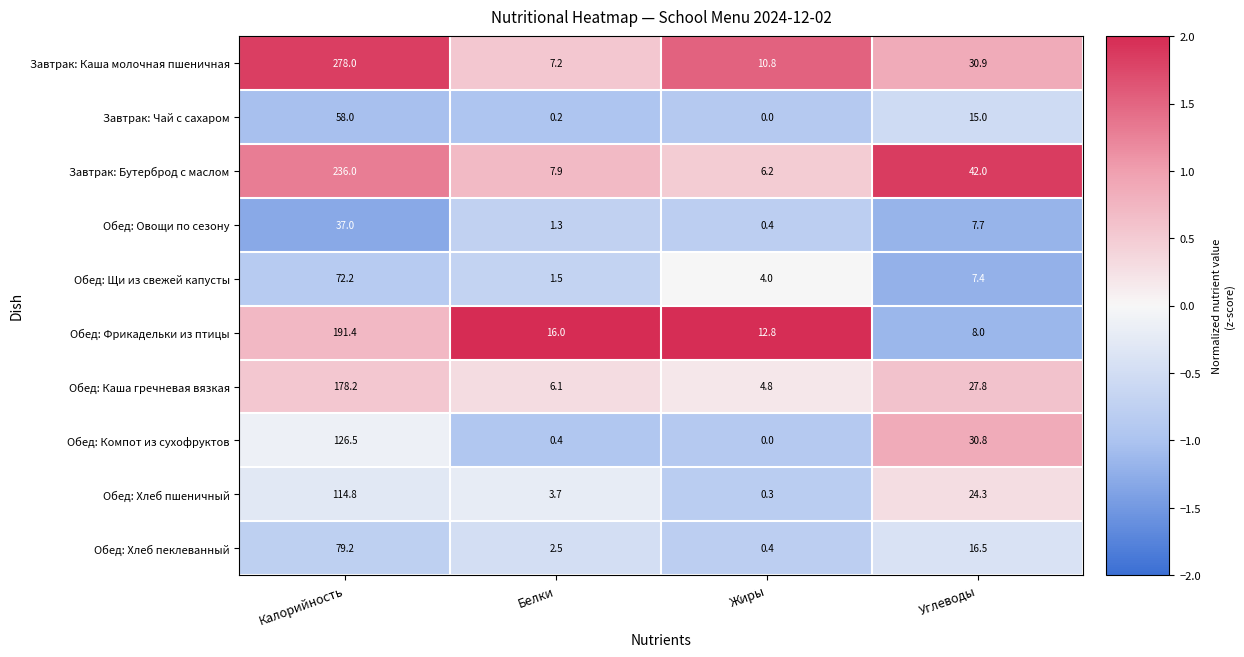

Which series changed the most between Калорийность and Углеводы?

Завтрак: Каша молочная пшеничная